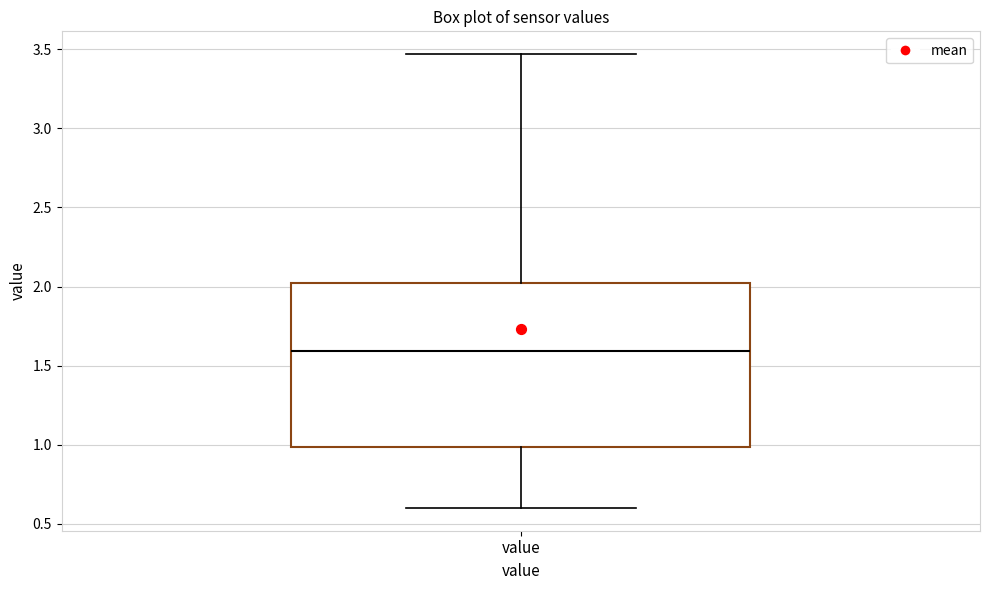

Read this box plot against the y-axis: the position of the median line, the range covered by the box, and the ends of both whiskers. The values are not printed on the chart, so give them approximately, as read against the axis.

median 1.60, box 1.00 to 2.05, whiskers 0.60 to 3.45